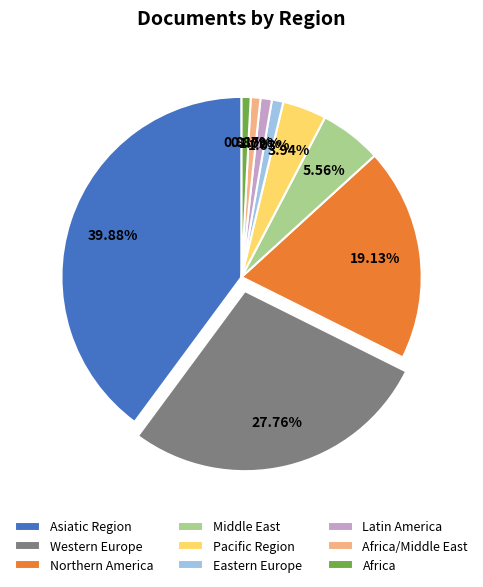

What percentage is the Western Europe slice, to the nearest percent?

28%